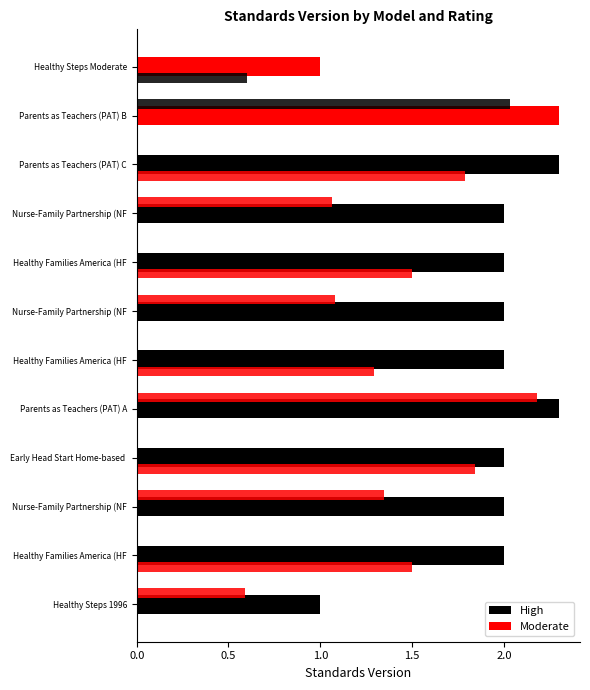

What is the ratio of the value at Nurse-Family Partnership (NFP) 3 to the value at Nurse-Family Partnership (NFP) 2?

1.0